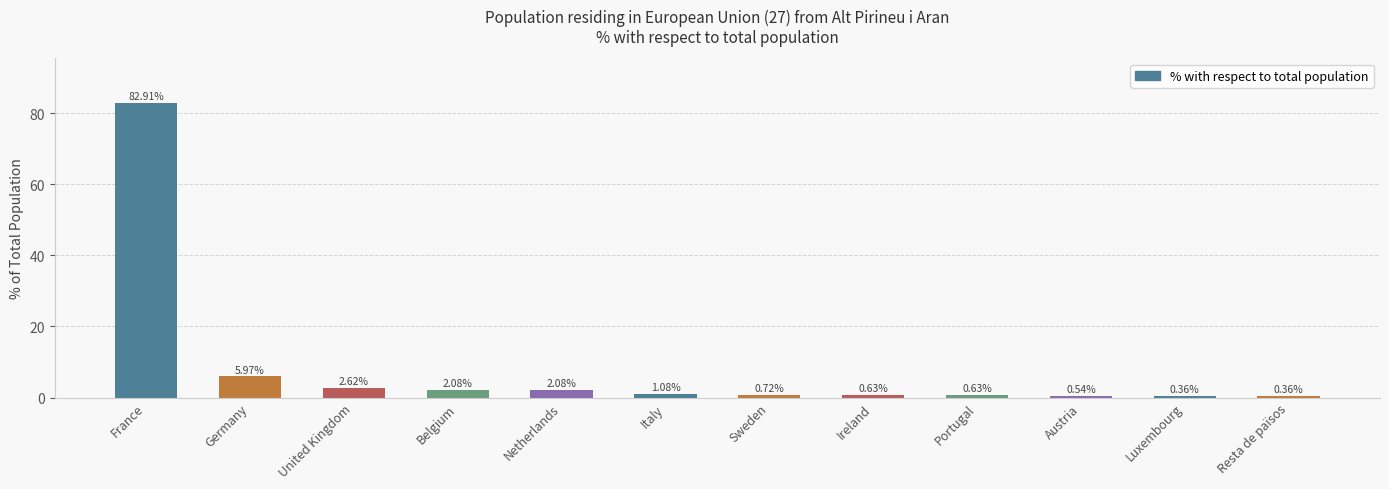

What is the ratio of the value at Belgium to the value at Italy?

1.9